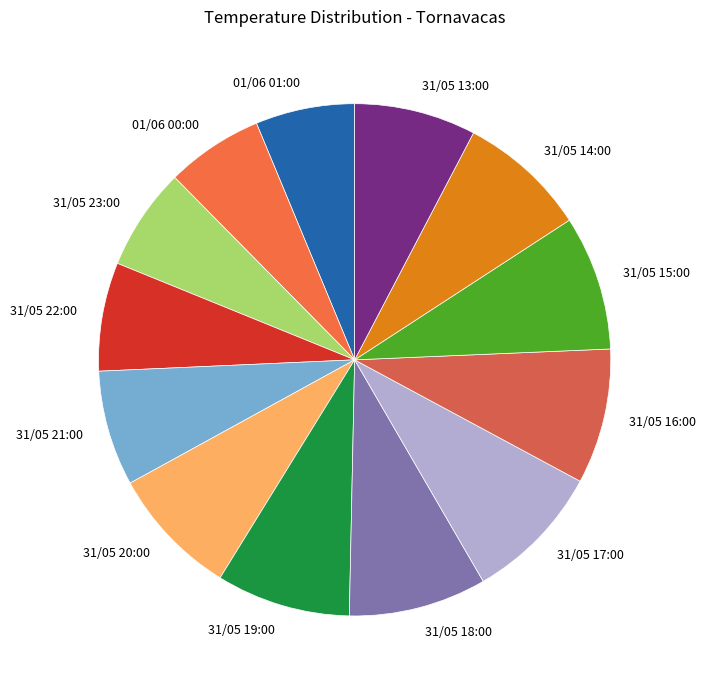

Between 31/05 14:00 and 31/05 17:00, which is larger?

31/05 17:00